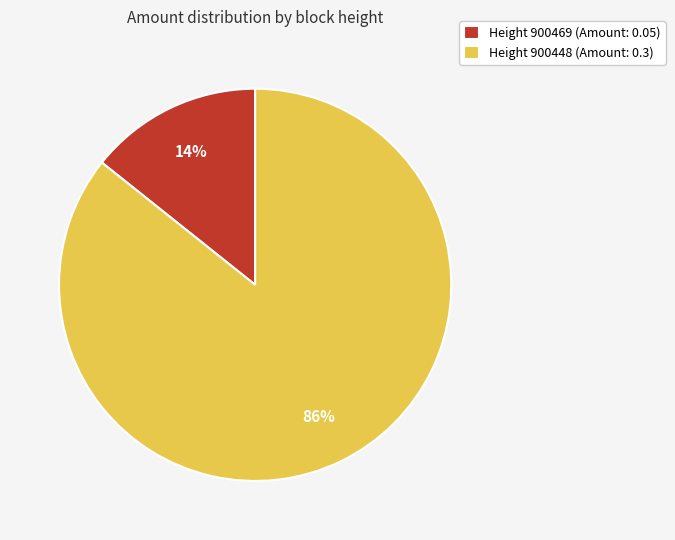

Count the number of slices in the pie.

2